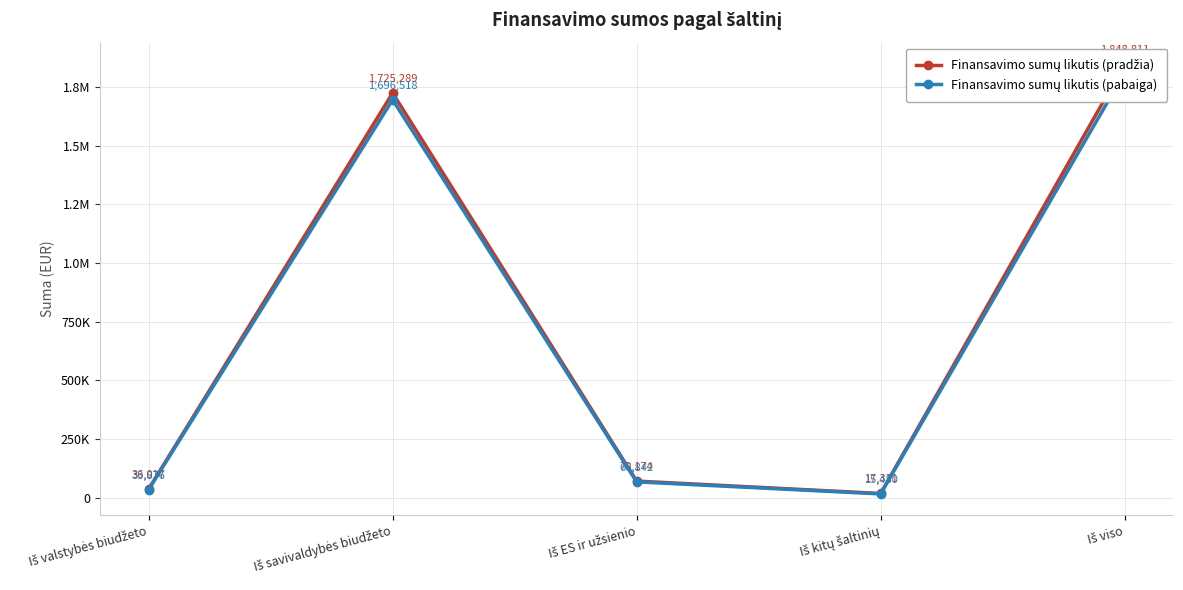

Reading left to right, extract all data points from this chart.

Finansavimo sumų likutis (pradžia): Iš valstybės biudžeto=36017	Iš savivaldybės biudžeto=1725289	Iš ES ir užsienio=70174	Iš kitų šaltinių=17331	Iš viso=1848811
Finansavimo sumų likutis (pabaiga): Iš valstybės biudžeto=33876	Iš savivaldybės biudžeto=1696518	Iš ES ir užsienio=66842	Iš kitų šaltinių=15480	Iš viso=1812716